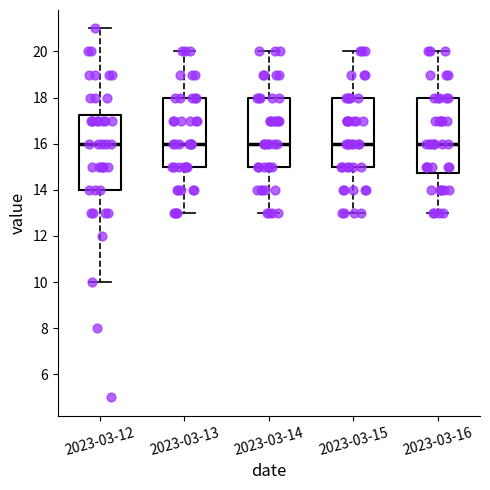

Where does the lower whisker of the box for 2023-03-12 end on the y-axis? The values are not printed on the chart, so give them approximately, as read against the axis.

10.0